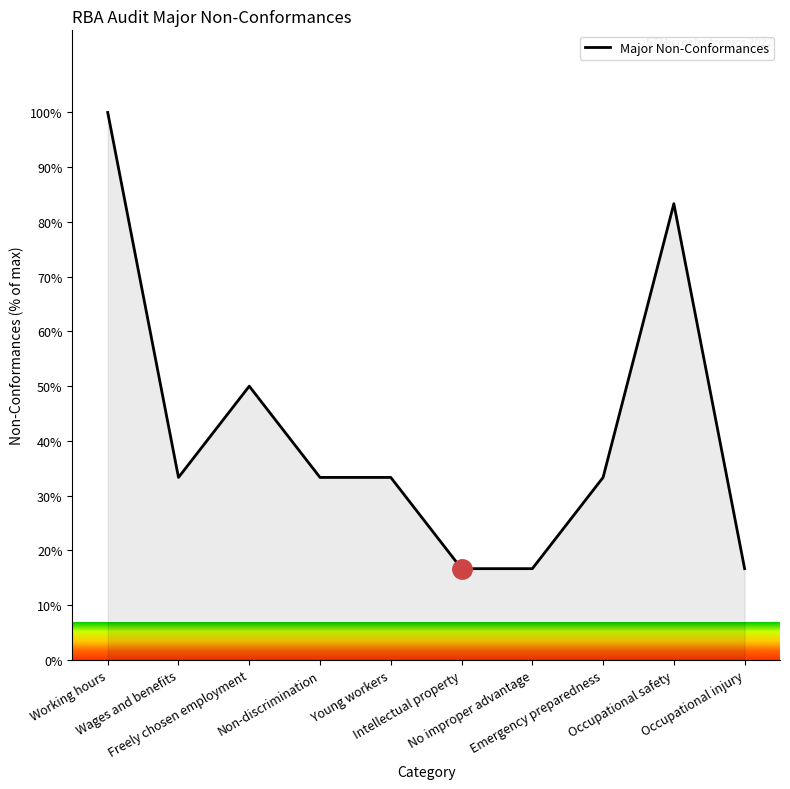

Which has a higher value, Freely chosen employment or Intellectual property?

Freely chosen employment